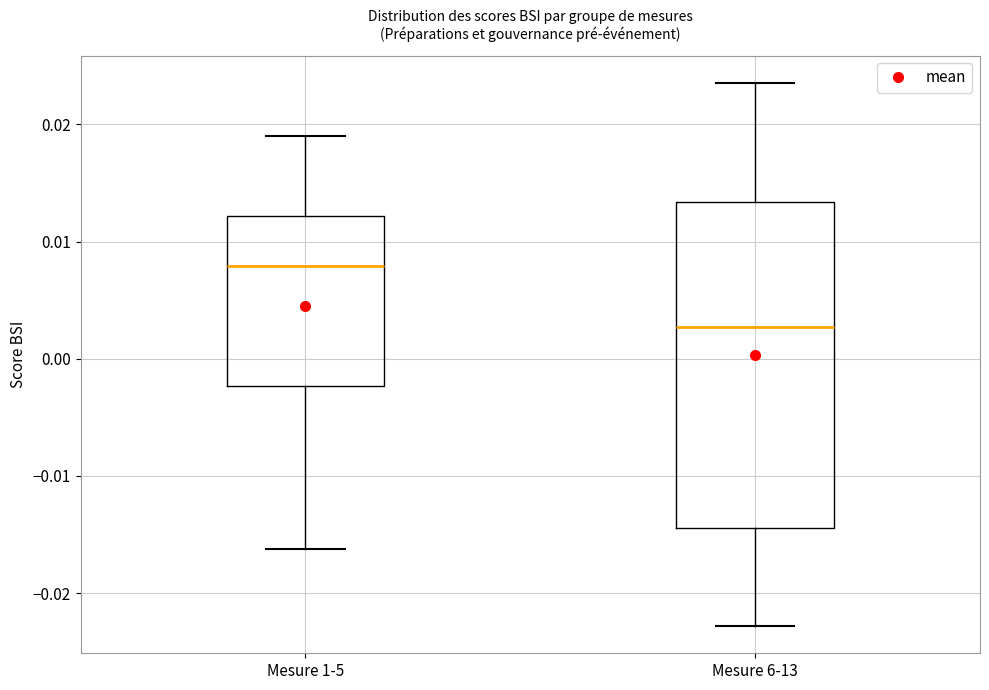

Which box has the lowest median line?

Mesure 6-13